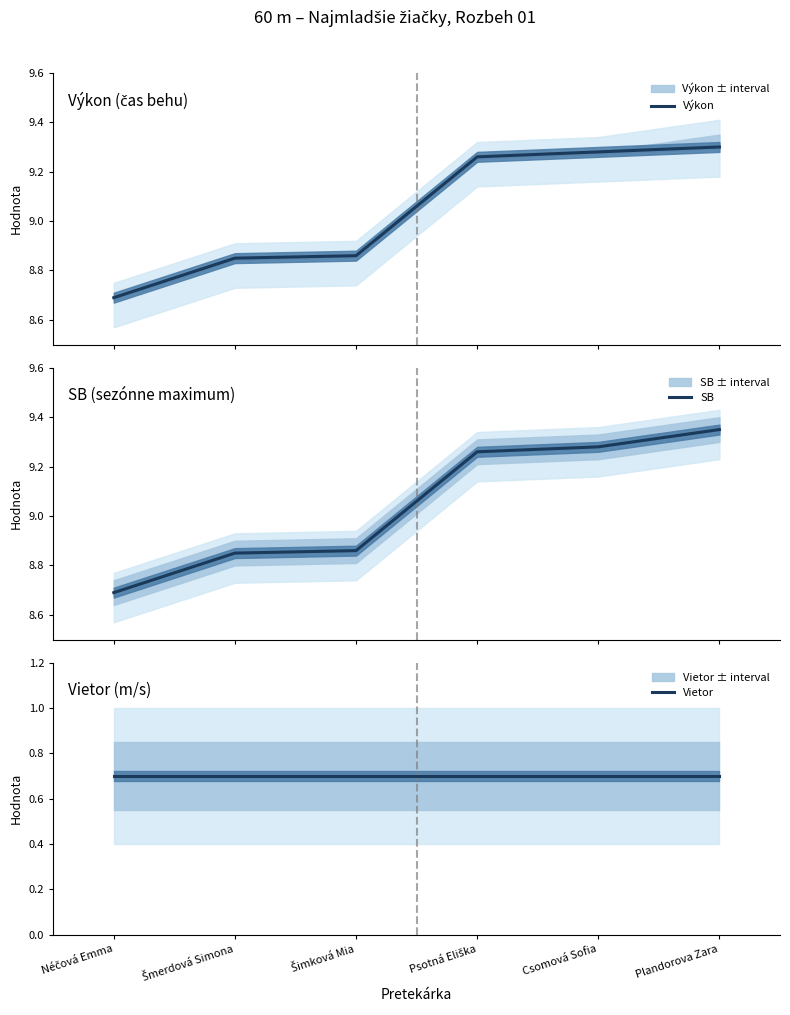

Rank the series at Csomová Sofia from lowest to highest value.

Vietor, Výkon, SB